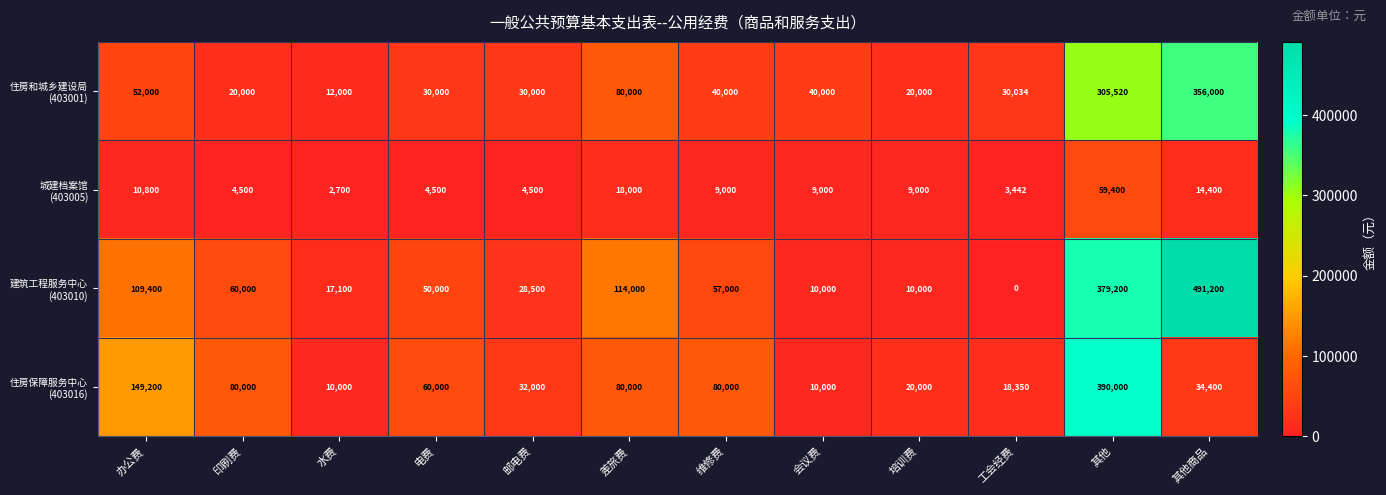

What is the difference between the highest and lowest values at 其他商品?

476800